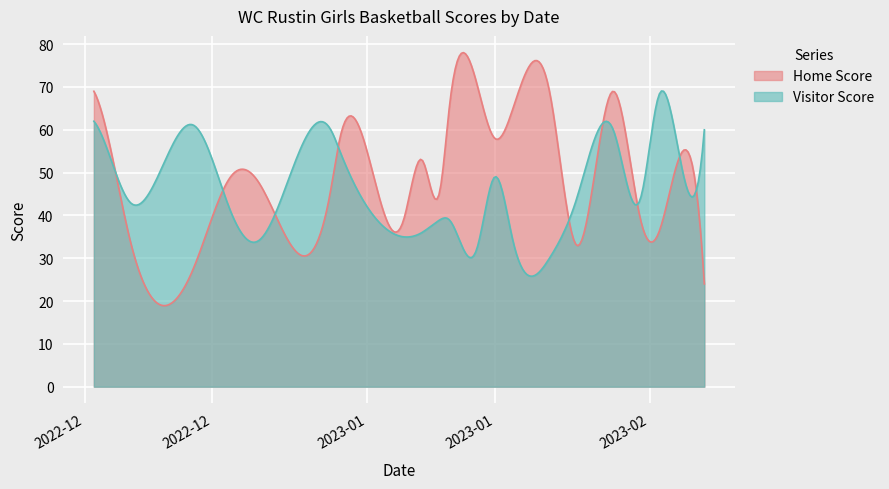

What is the smallest value displayed?

18.9